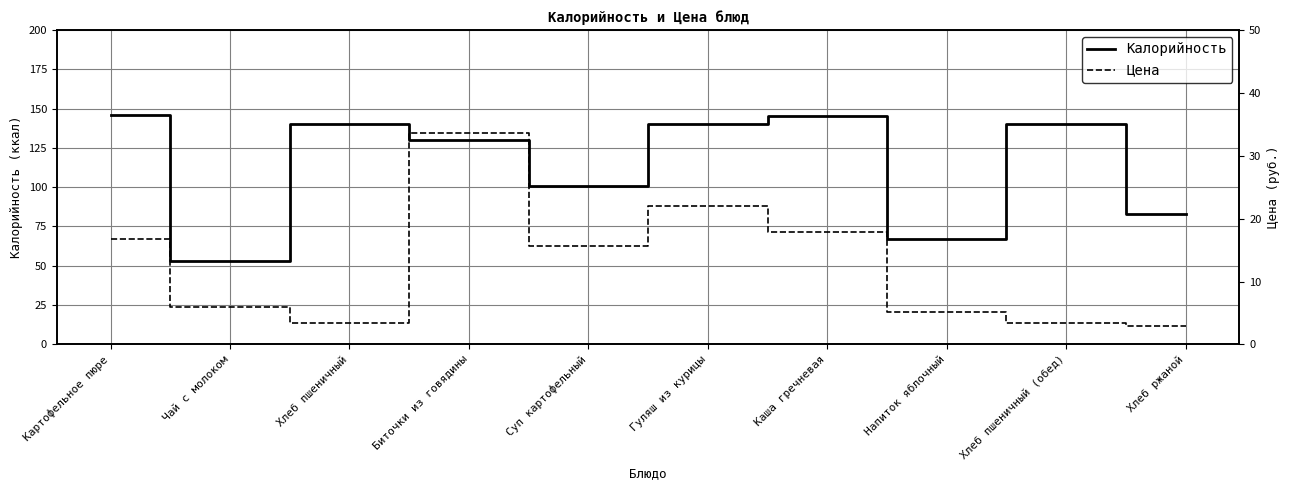

Which category has the highest value in the Калорийность series?

Картофельное пюре